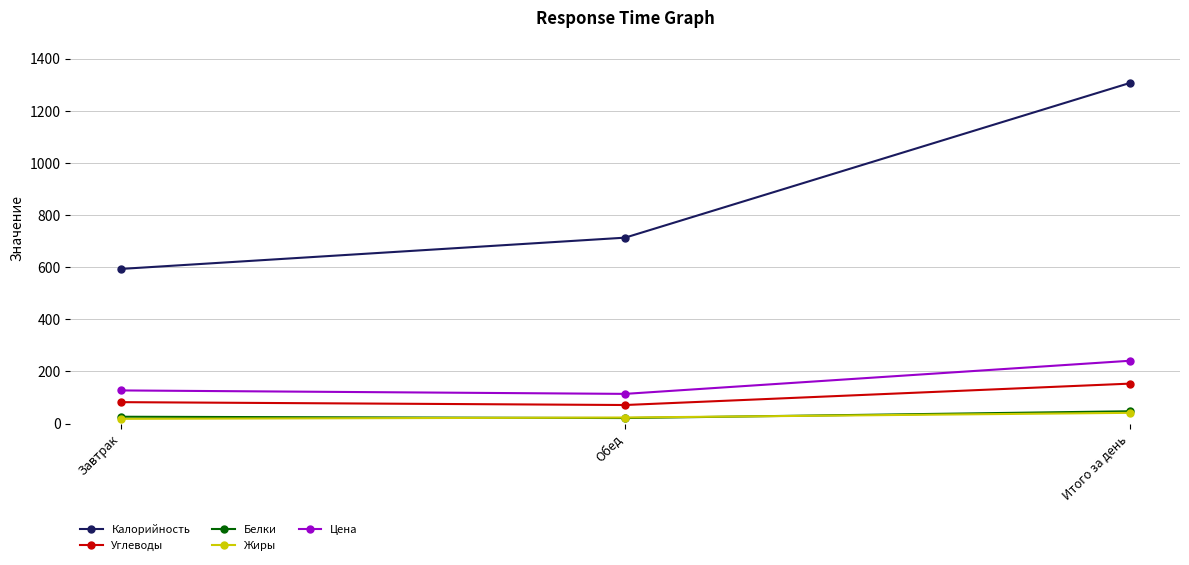

How many lines are shown in the chart?

5